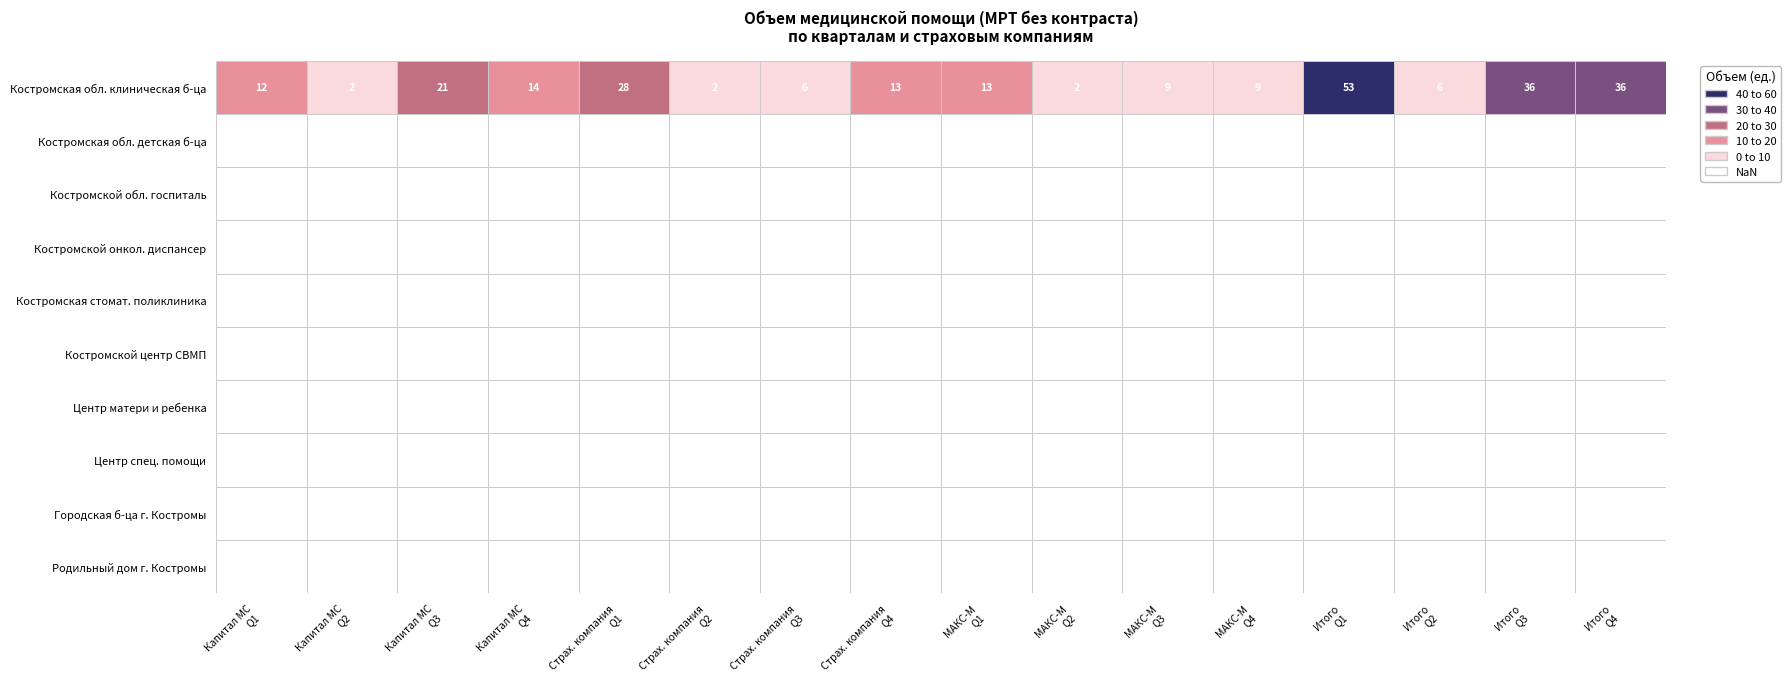

What is the spread (max minus min) of values at 1?

2